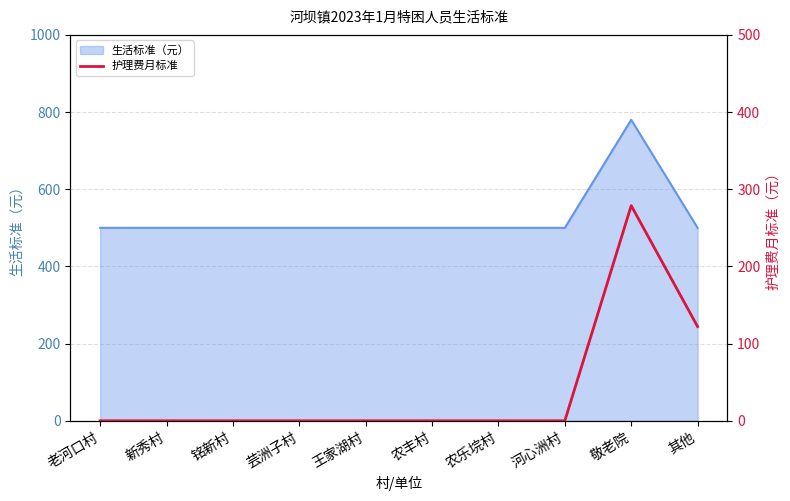

What is the label of the 1st point from the left?

老河口村